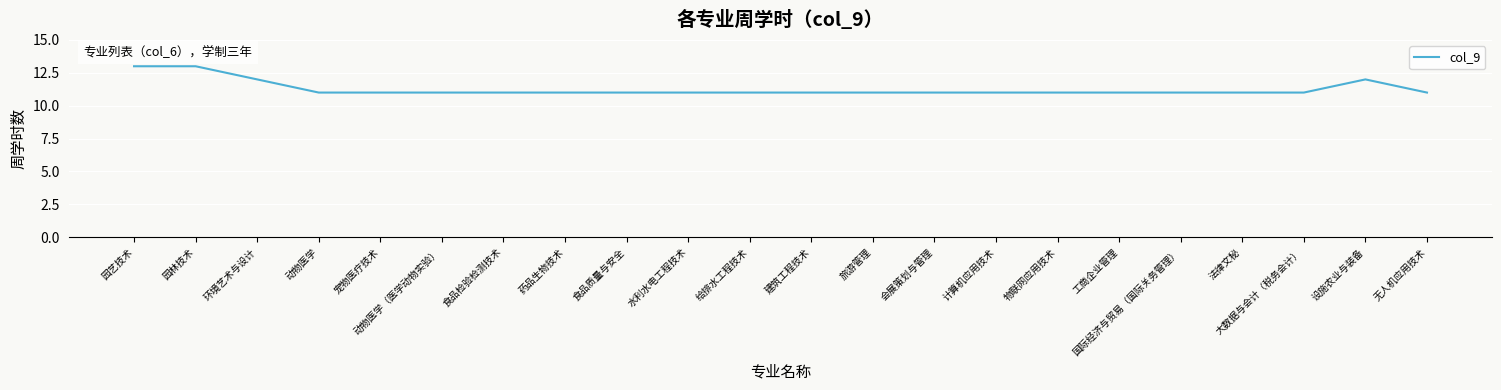

What is the ratio of the value at 会展策划与管理 to the value at 工商企业管理?

1.0